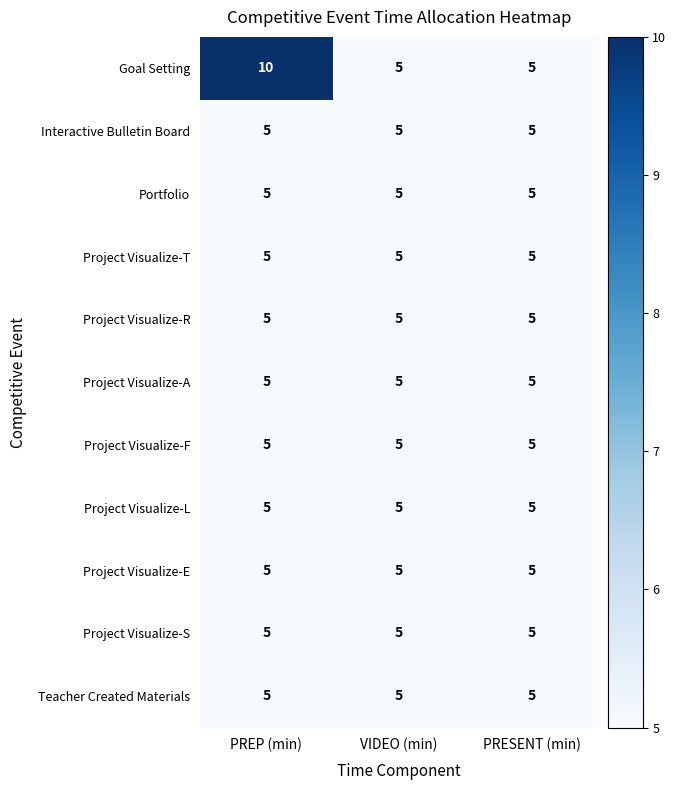

True or false: Goal Setting has a value of 7 at VIDEO (min).

False